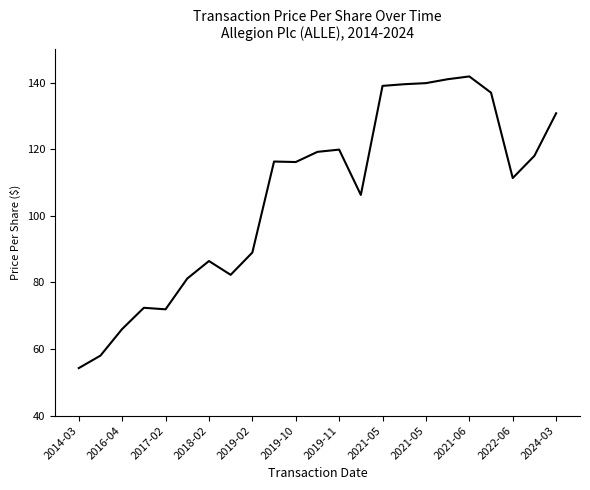

What is the difference between the second highest and second lowest values?

83.0